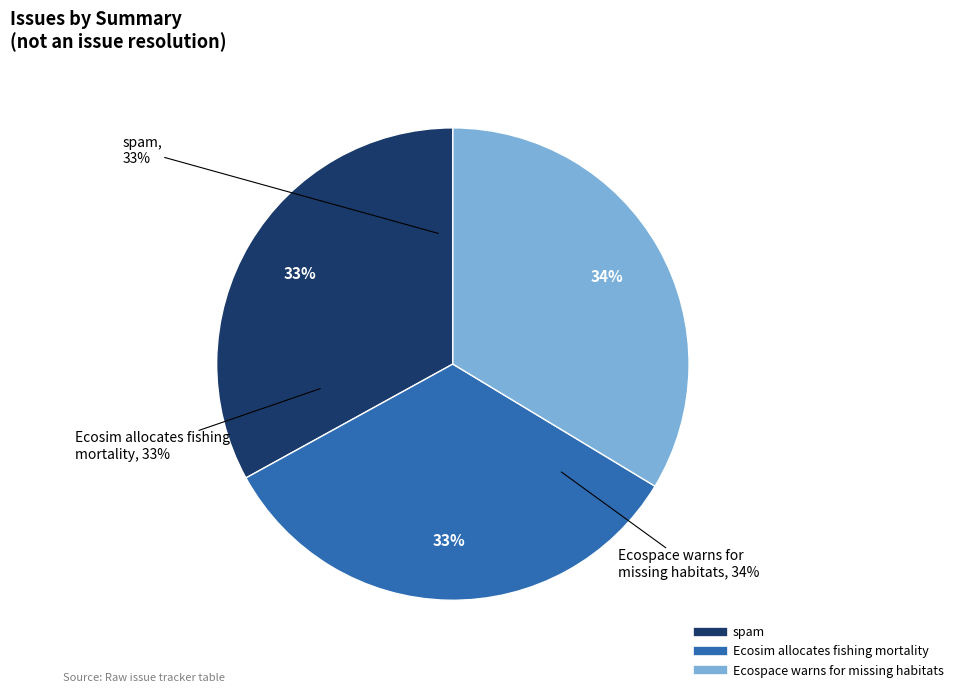

To the nearest percent, what percentage of the pie is Ecospace warns for missing habitats?

34%